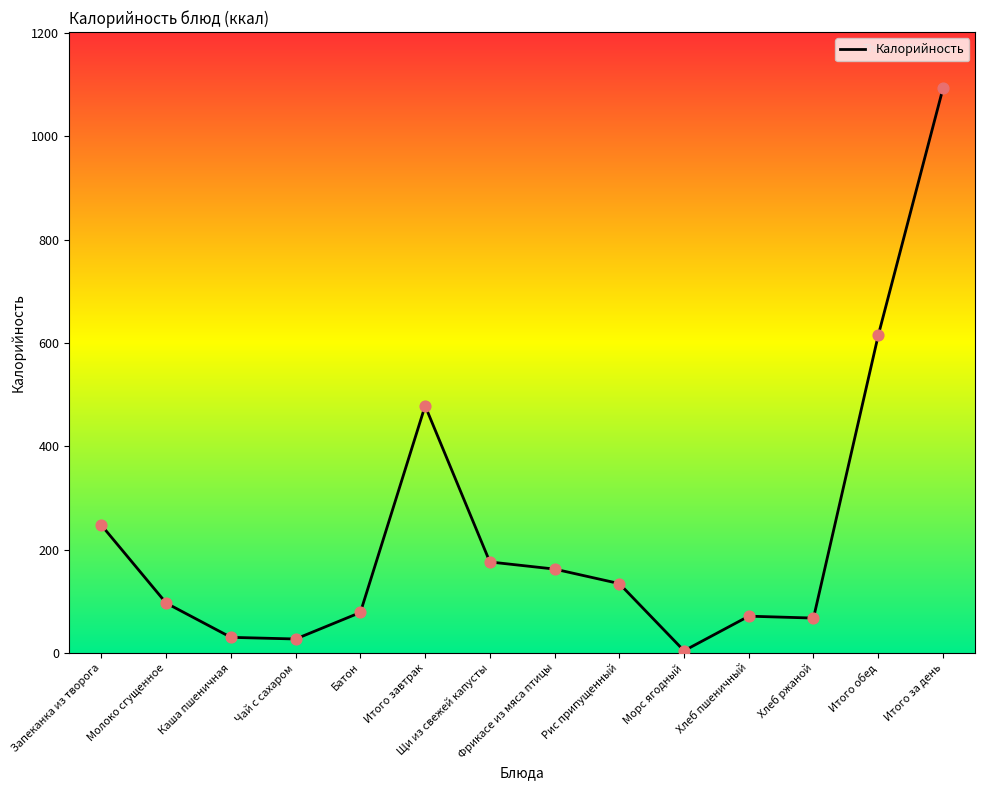

Approximately how many times larger is the value at Запеканка из творога compared to Щи из свежей капусты?

1.4